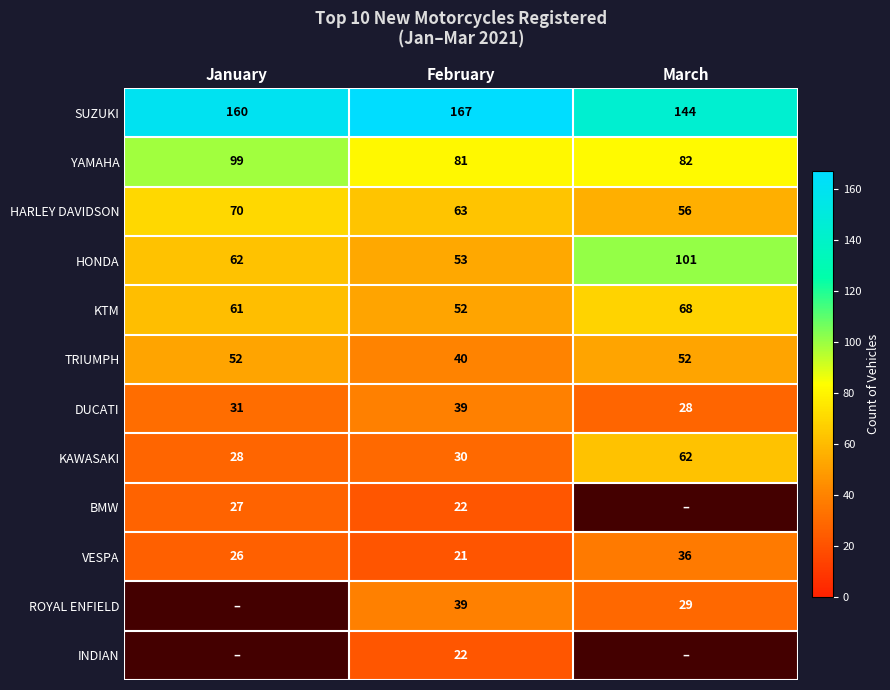

What is the sum of all DUCATI values?

98